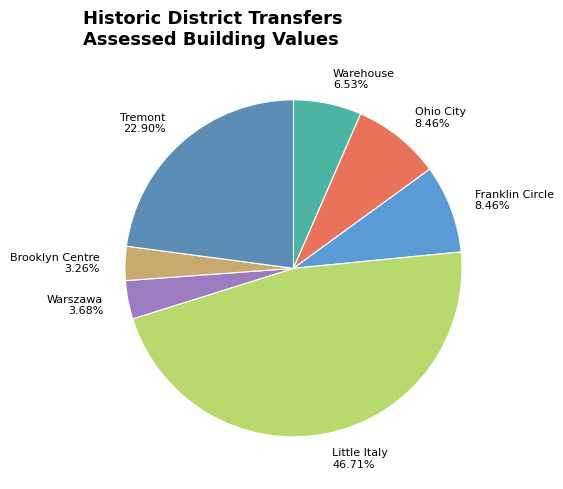

To the nearest percent, what is the average slice percentage?

14%